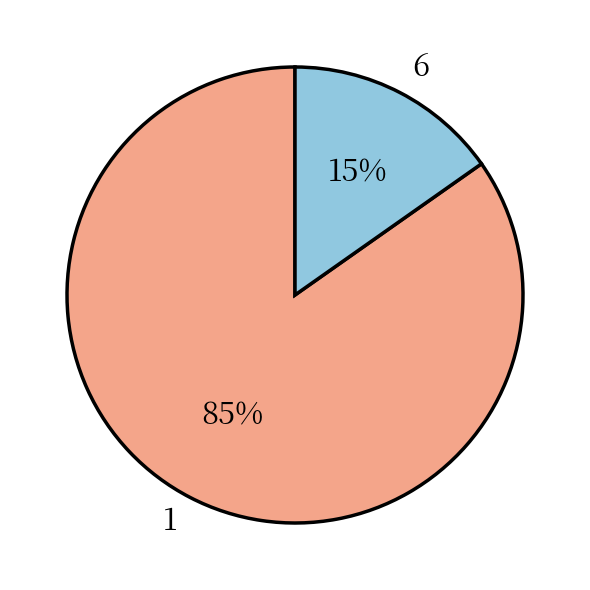

Which category accounts for the majority?

1